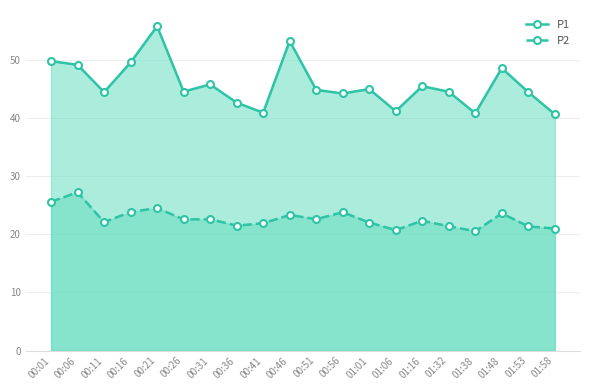

How many interior local valleys does the P2 series have?

6